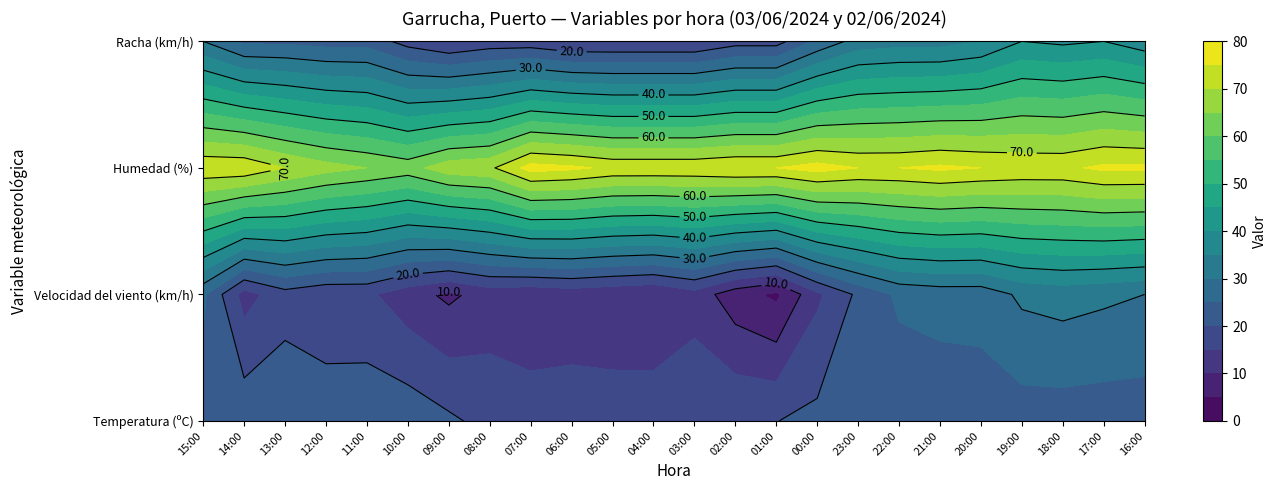

At which label does Humedad (%) first exceed 74?

07:00